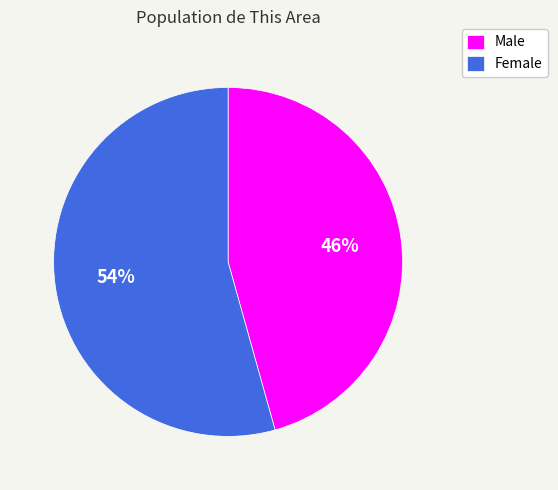

How many slices are in this pie chart?

2